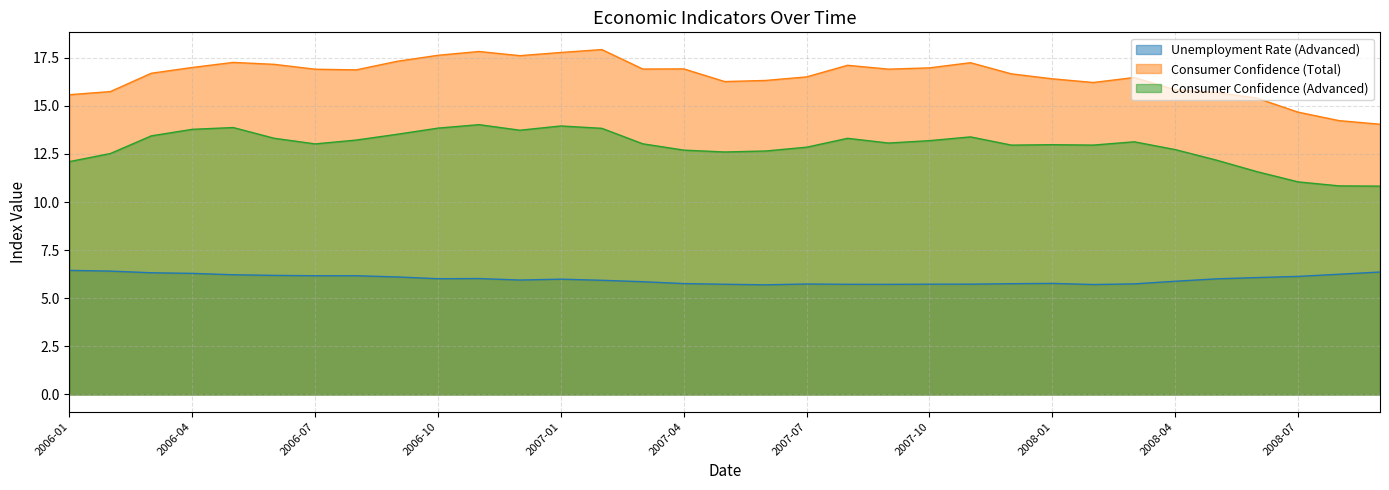

What is the difference between the highest and lowest values at 2006-04?

10.7